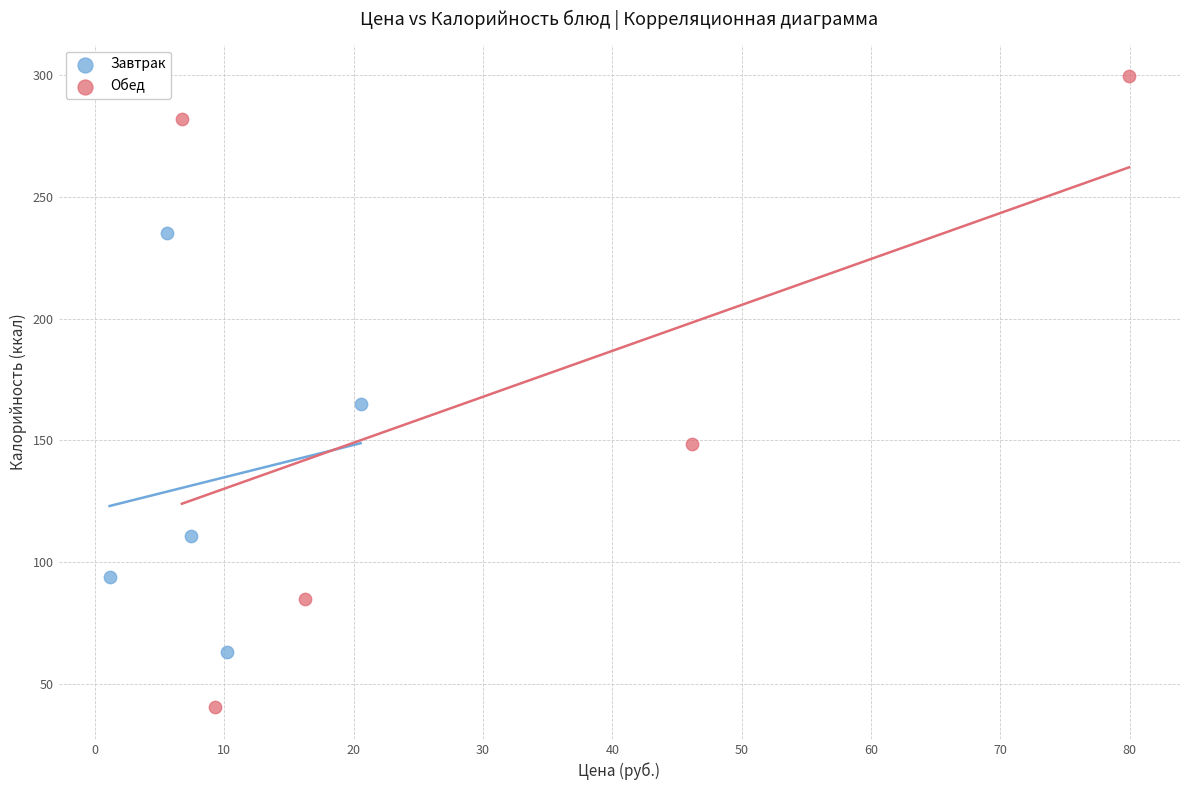

Which series contains the highest Y value?

Обед